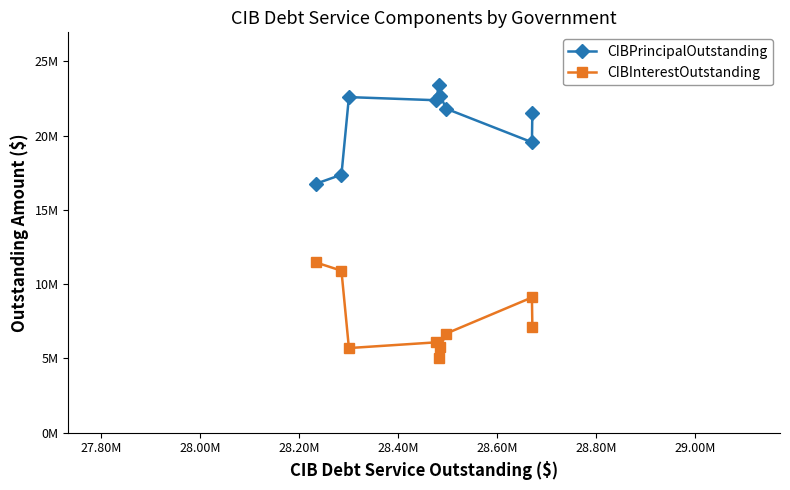

At which label does CIBInterestOutstanding reach its minimum?

28.40M